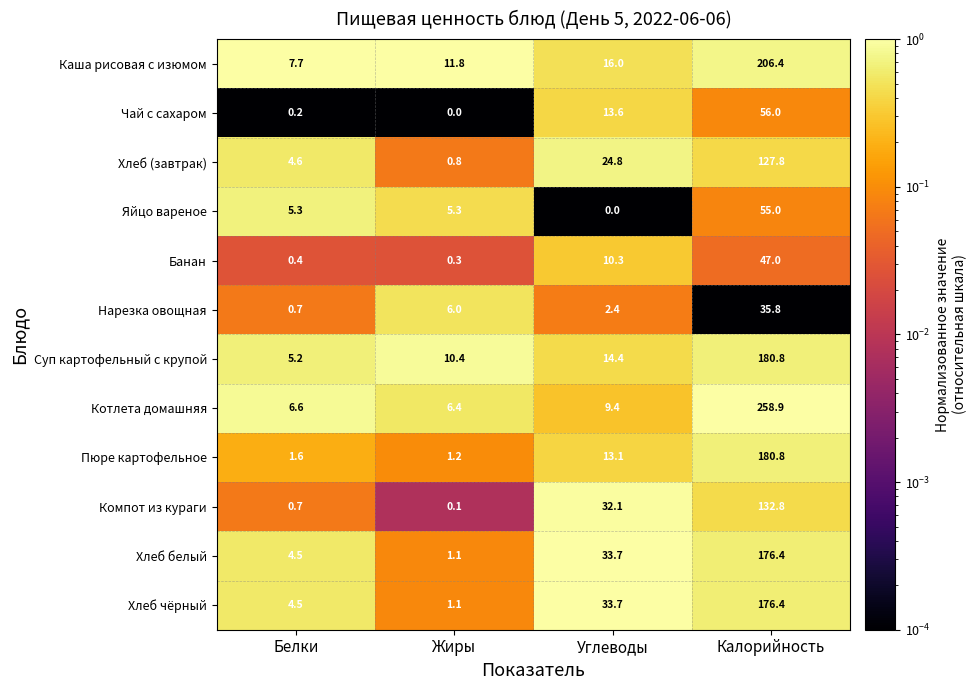

At how many categories does at least one series exceed 0?

4